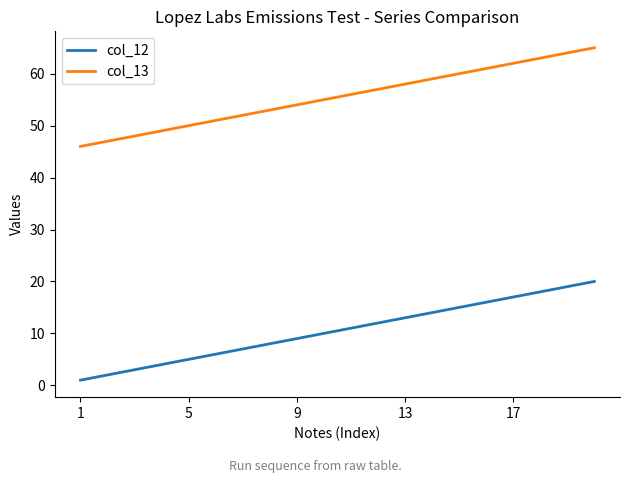

List the series in order of their overall mean, highest first.

col_13, col_12